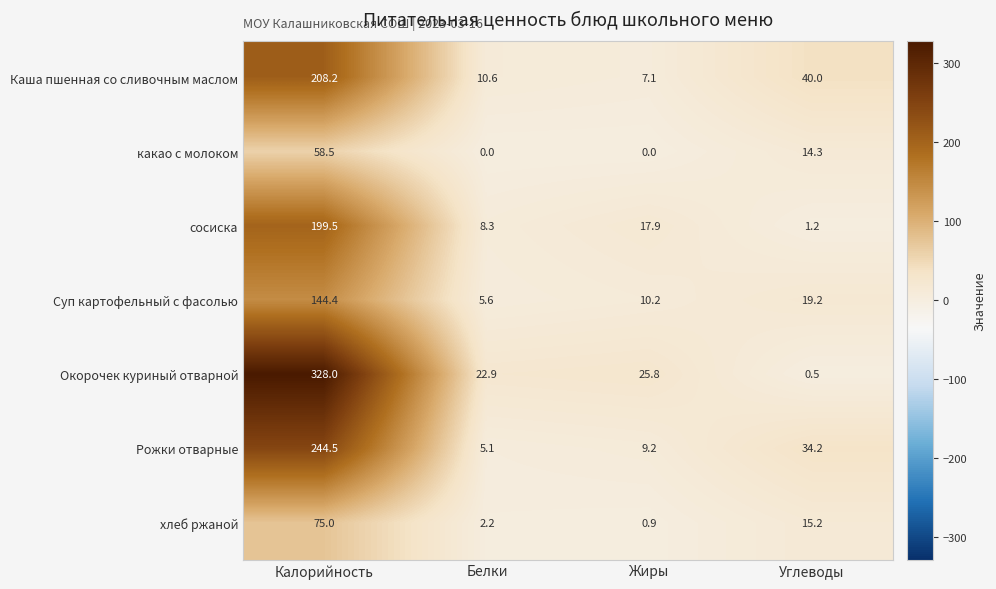

Reading left to right, extract all data points from this chart.

Каша пшенная со сливочным маслом: Калорийность=208.2	Белки=10.6	Жиры=7.1	Углеводы=40.0
какао с молоком: Калорийность=58.5	Белки=0.0	Жиры=0.0	Углеводы=14.3
сосиска: Калорийность=199.5	Белки=8.3	Жиры=17.9	Углеводы=1.2
Суп картофельный с фасолью: Калорийность=144.4	Белки=5.6	Жиры=10.2	Углеводы=19.2
Окорочек куриный отварной: Калорийность=328.0	Белки=22.9	Жиры=25.8	Углеводы=0.5
Рожки отварные: Калорийность=244.5	Белки=5.1	Жиры=9.2	Углеводы=34.2
хлеб ржаной: Калорийность=75.0	Белки=2.2	Жиры=0.9	Углеводы=15.2